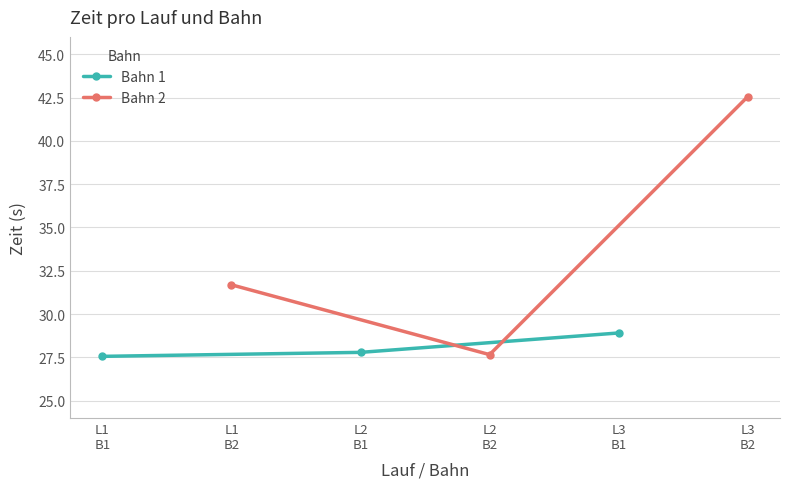

What is the maximum value shown in the chart?

42.5